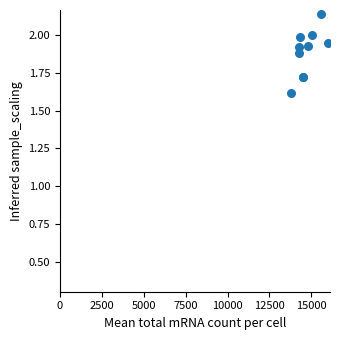

What Y value in the scatter plot is closest to 1?

1.6